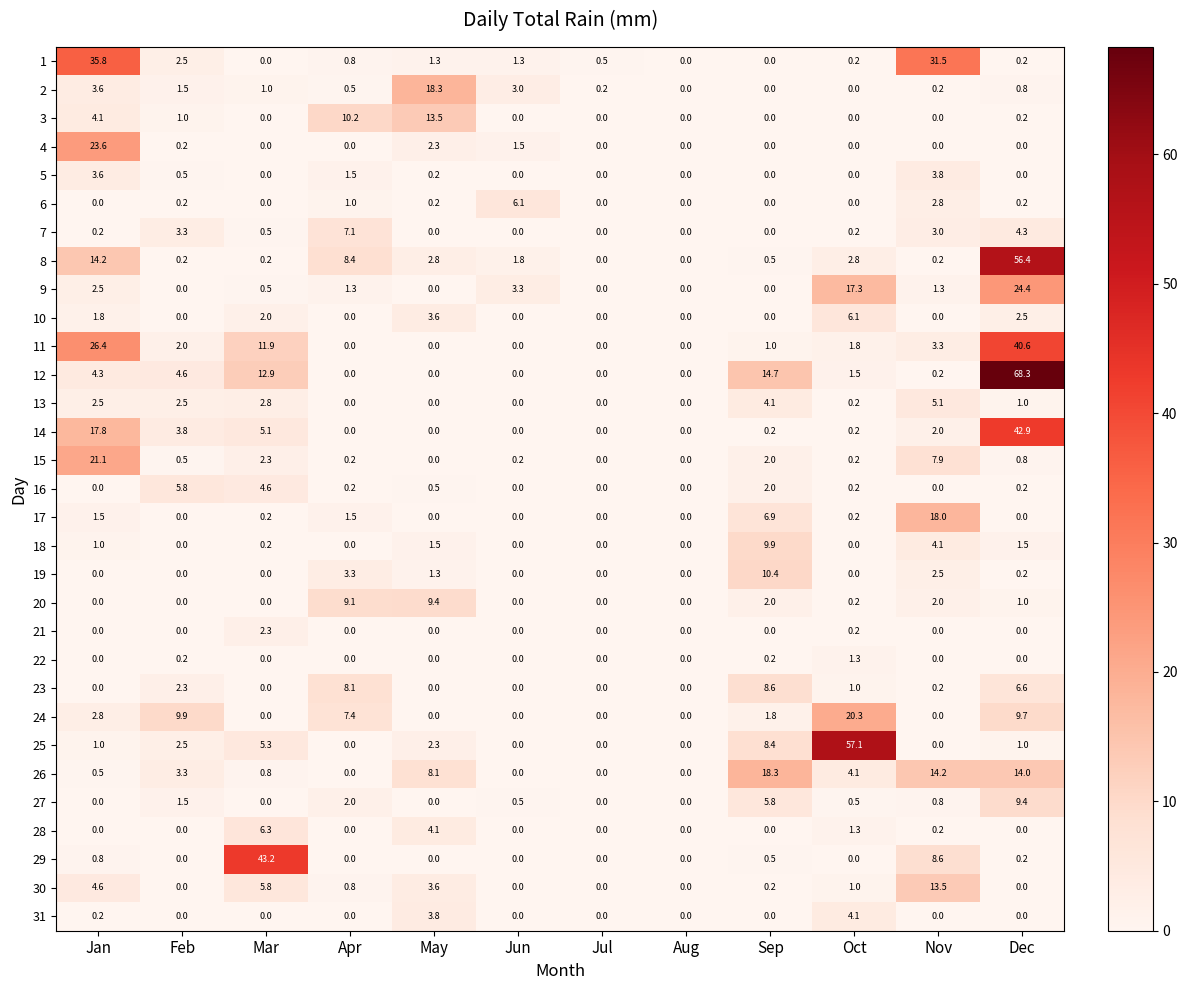

What is the difference between the 10 values at Mar and Feb?

2.0